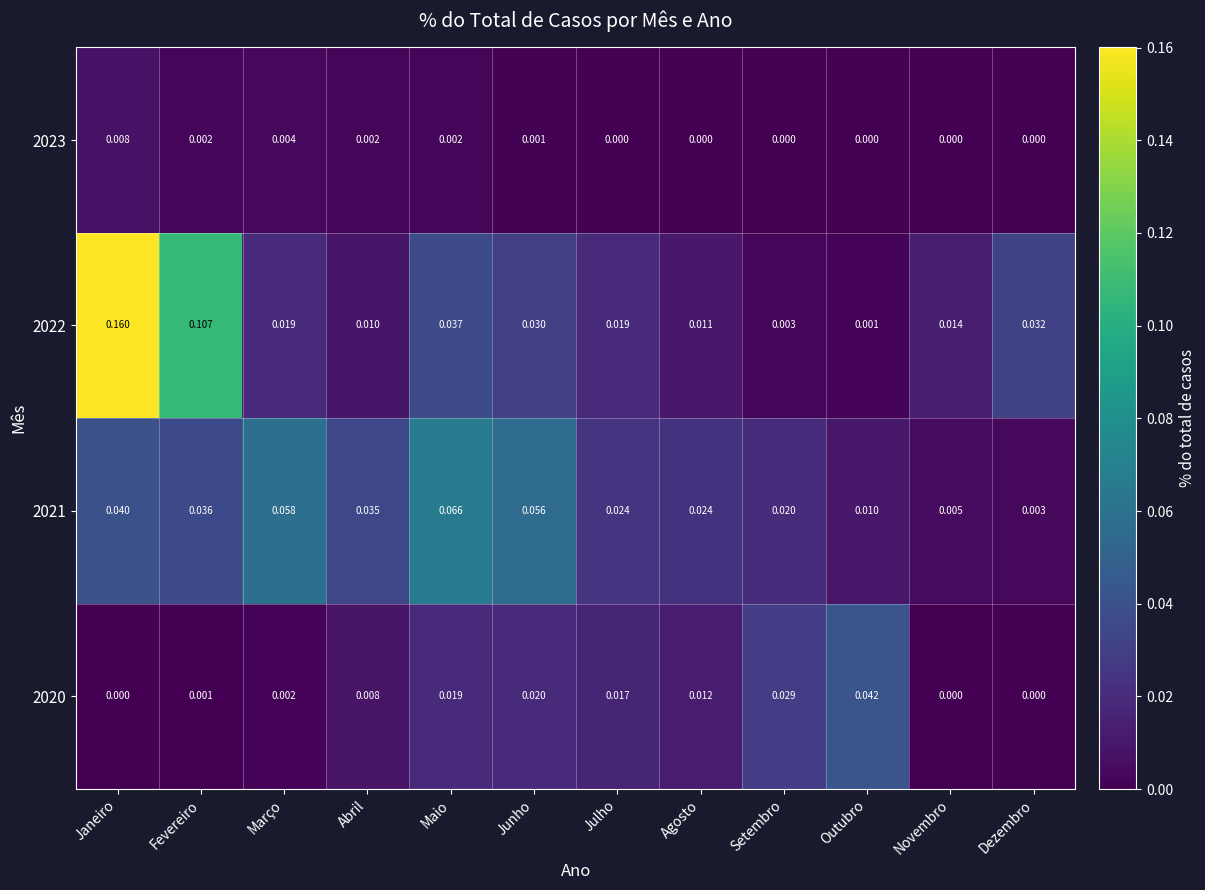

At which category does the chart reach its peak across all series?

Janeiro